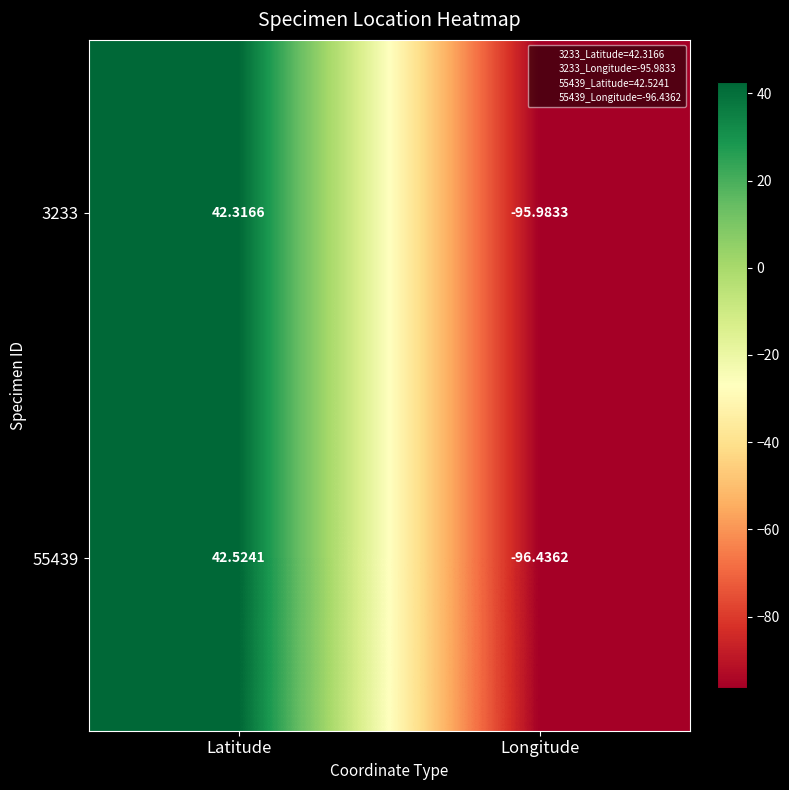

Where does the 3233 series first go above 42?

Latitude